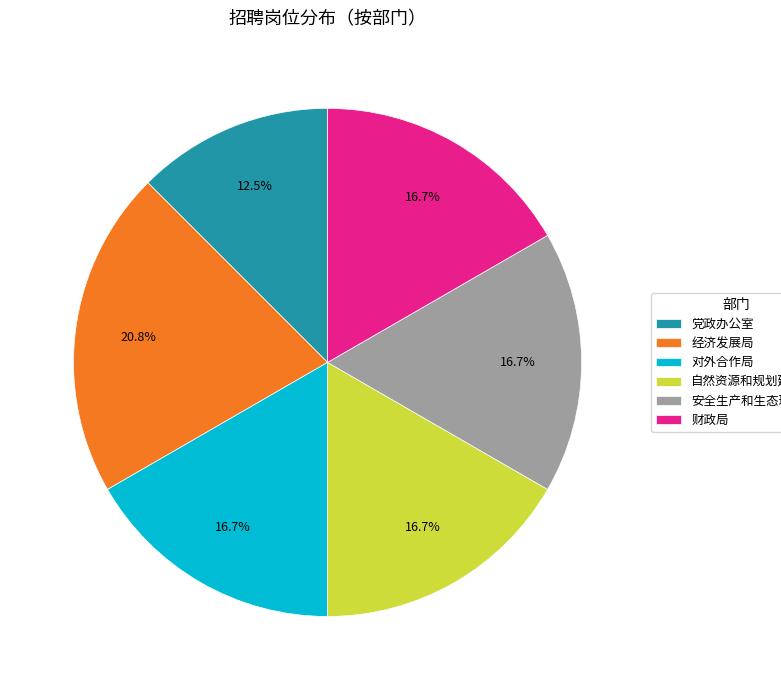

To the nearest percent, what is the average slice percentage?

17%